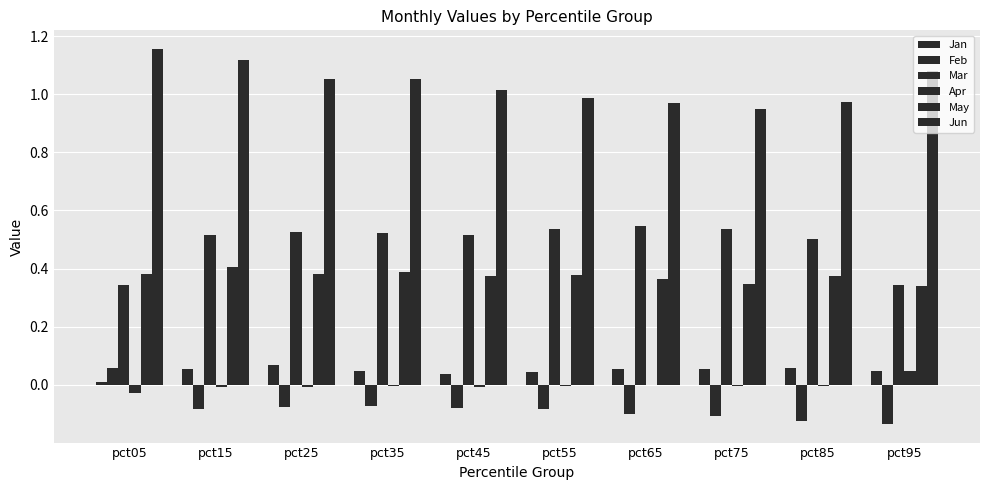

Are the bars grouped side by side (vs. stacked)?

Yes